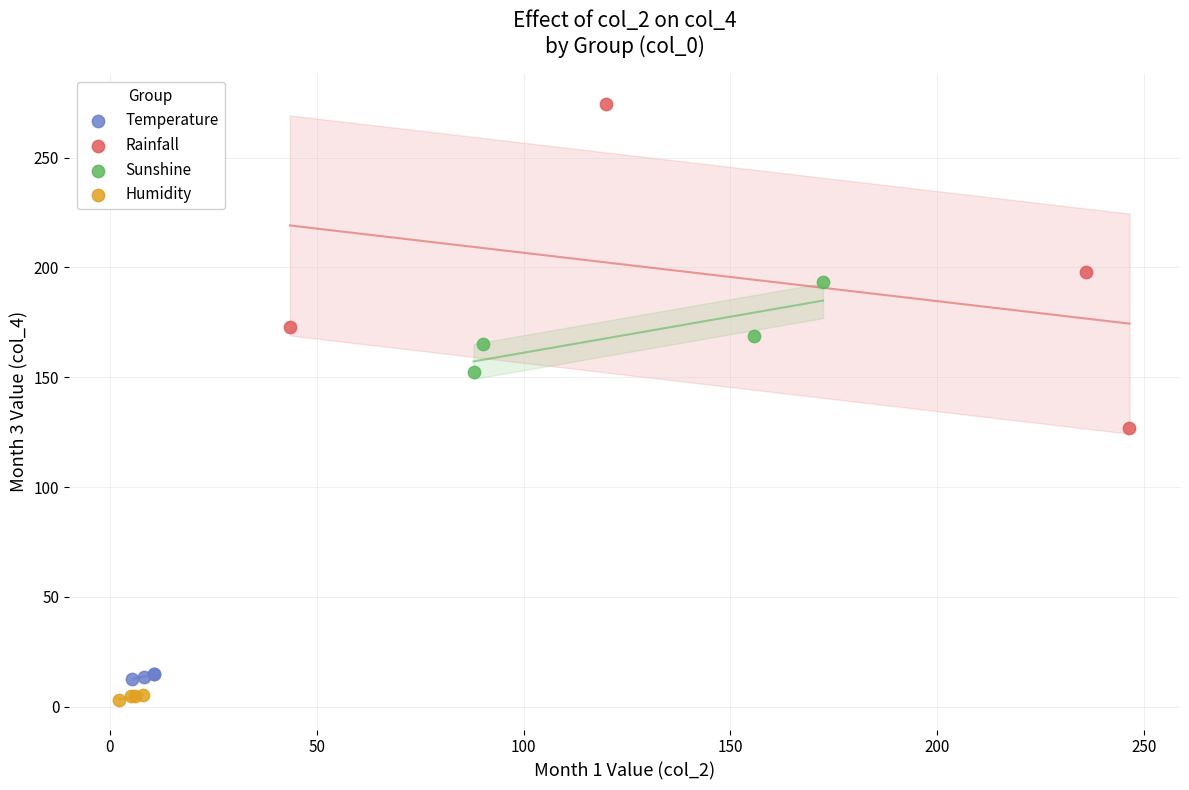

Which series has the widest spread of Y values?

Rainfall